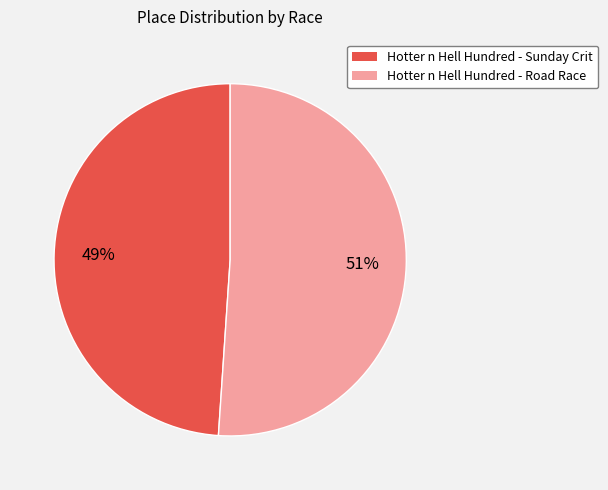

True or false: Hotter n Hell Hundred - Road Race accounts for 41% of the total.

False